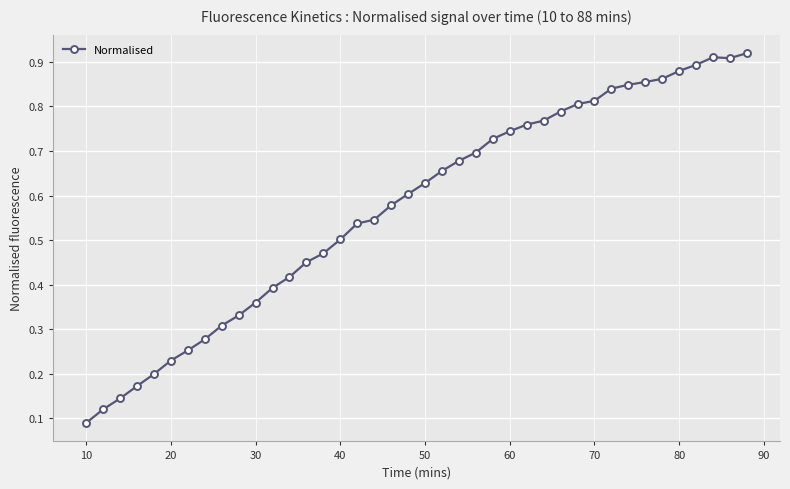

Which label corresponds to the smallest value in the chart?

10